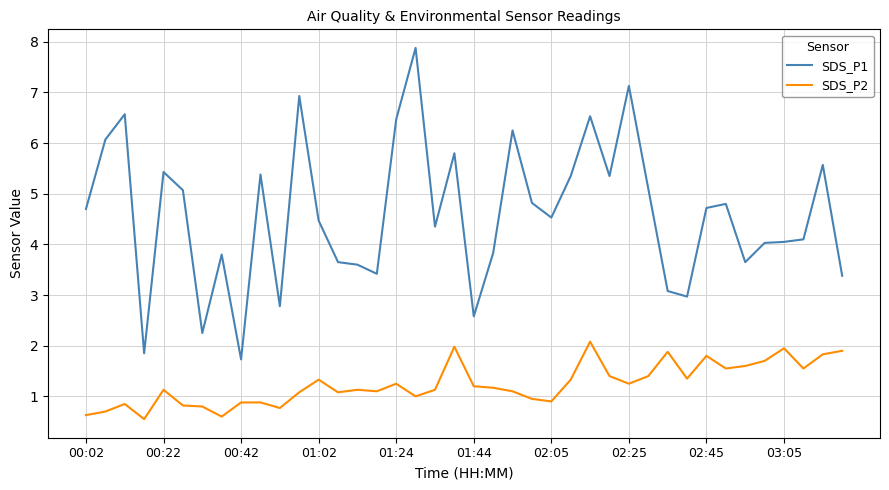

True or false: SDS_P1 and SDS_P2 cross at least once.

False